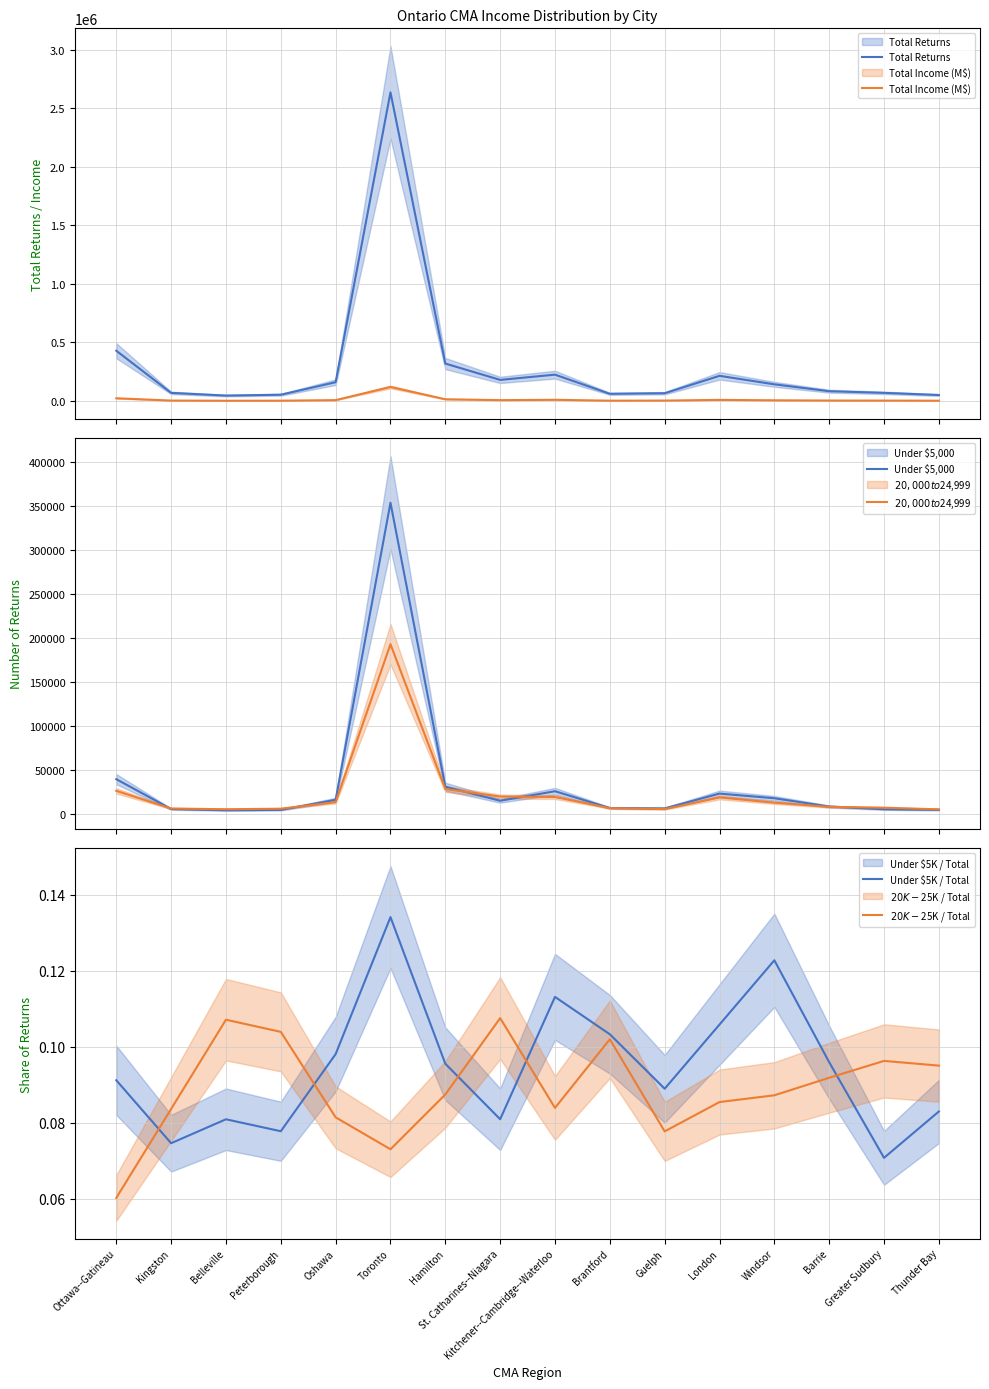

Reading right to left, list all the values displayed in this chart.

Total Returns: Thunder Bay=50610.0	Greater Sudbury=69070.0	Barrie=83290.0	Windsor=142020.0	London=214480.0	Guelph=65980.0	Brantford=61000.0	Kitchener--Cambridge--Waterloo=224480.0	St. Catharines--Niagara=179870.0	Hamilton=319250.0	Toronto=2635070.0	Oshawa=159990.0	Peterborough=53220.0	Belleville=45840.0	Kingston=68860.0	Ottawa--Gatineau=428760.0
Total Income (M$): Thunder Bay=2120.9	Greater Sudbury=2990.0	Barrie=3400.1	Windsor=5527.1	London=8964.7	Guelph=3136.9	Brantford=2339.3	Kitchener--Cambridge--Waterloo=9775.8	St. Catharines--Niagara=6917.9	Hamilton=14358.8	Toronto=119371.7	Oshawa=6961.1	Peterborough=2188.6	Belleville=1752.7	Kingston=3228.4	Ottawa--Gatineau=22816.7
Under $5,000: Thunder Bay=4200.0	Greater Sudbury=4890.0	Barrie=7990.0	Windsor=17430.0	London=22700.0	Guelph=5870.0	Brantford=6300.0	Kitchener--Cambridge--Waterloo=25390.0	St. Catharines--Niagara=14560.0	Hamilton=30500.0	Toronto=353300.0	Oshawa=15690.0	Peterborough=4140.0	Belleville=3710.0	Kingston=5140.0	Ottawa--Gatineau=39100.0
$20,000 to $24,999: Thunder Bay=4810.0	Greater Sudbury=6650.0	Barrie=7650.0	Windsor=12390.0	London=18330.0	Guelph=5130.0	Brantford=6220.0	Kitchener--Cambridge--Waterloo=18840.0	St. Catharines--Niagara=19340.0	Hamilton=27920.0	Toronto=192500.0	Oshawa=13030.0	Peterborough=5530.0	Belleville=4910.0	Kingston=5760.0	Ottawa--Gatineau=25840.0
Under $5K / Total: Thunder Bay=0.1	Greater Sudbury=0.1	Barrie=0.1	Windsor=0.1	London=0.1	Guelph=0.1	Brantford=0.1	Kitchener--Cambridge--Waterloo=0.1	St. Catharines--Niagara=0.1	Hamilton=0.1	Toronto=0.1	Oshawa=0.1	Peterborough=0.1	Belleville=0.1	Kingston=0.1	Ottawa--Gatineau=0.1
$20K-$25K / Total: Thunder Bay=0.1	Greater Sudbury=0.1	Barrie=0.1	Windsor=0.1	London=0.1	Guelph=0.1	Brantford=0.1	Kitchener--Cambridge--Waterloo=0.1	St. Catharines--Niagara=0.1	Hamilton=0.1	Toronto=0.1	Oshawa=0.1	Peterborough=0.1	Belleville=0.1	Kingston=0.1	Ottawa--Gatineau=0.1